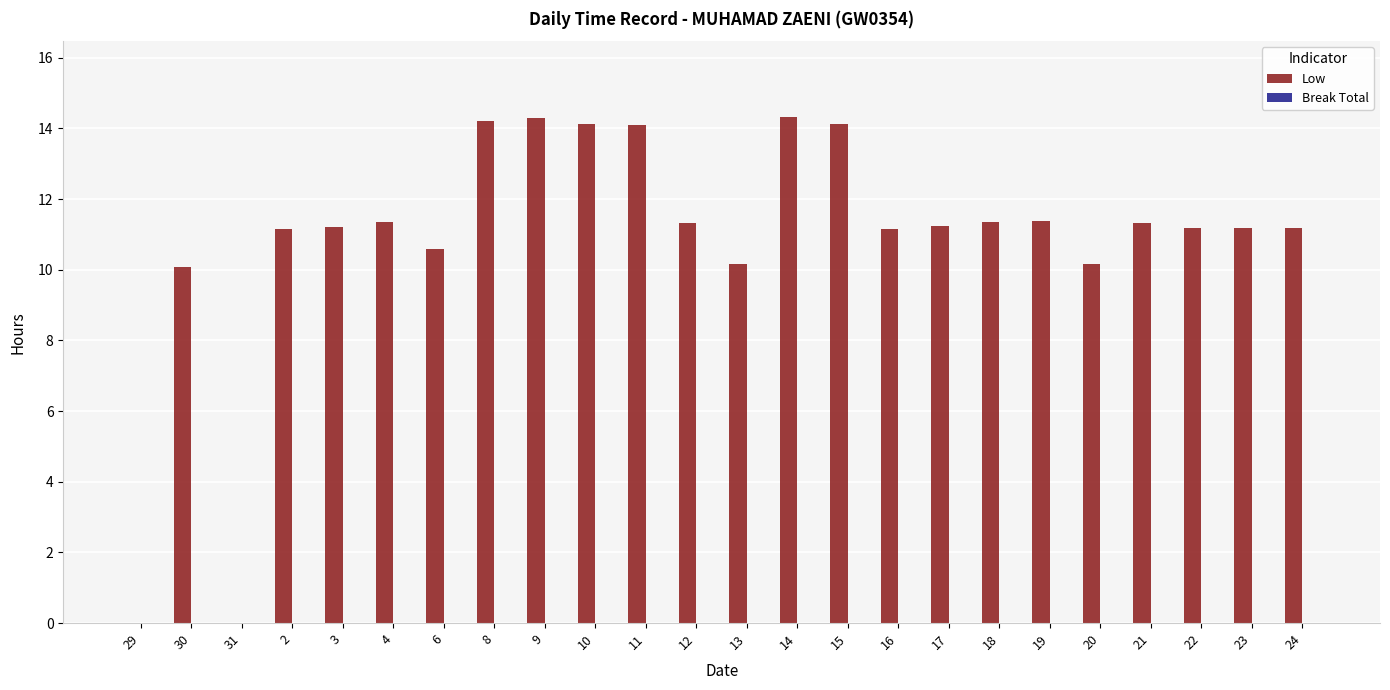

What is the sum of all values?

261.2